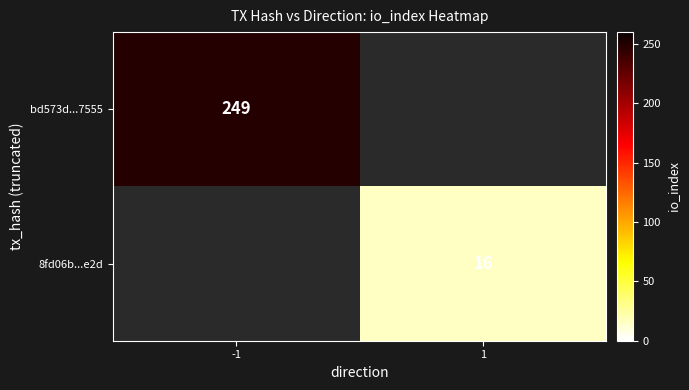

Is it true that 8fd06b...e2d equals 16 at 1?

True